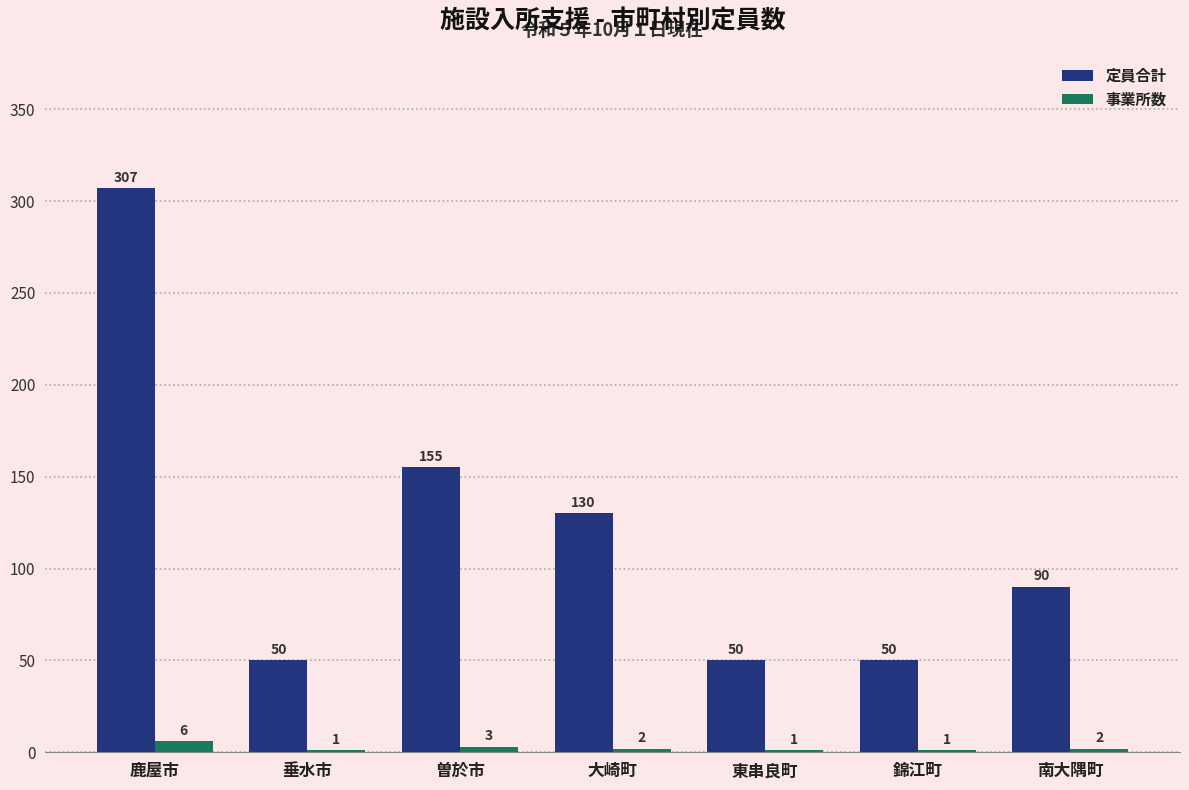

What is the total value across all series at 曽於市?

158